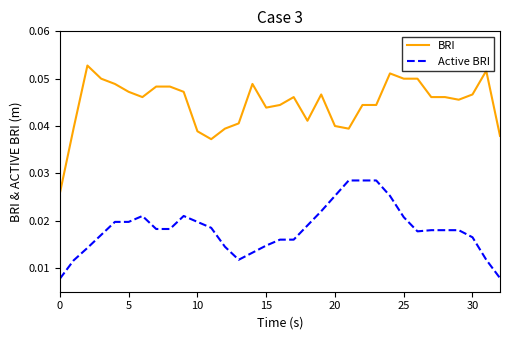

Which series has the largest total across all categories?

BRI